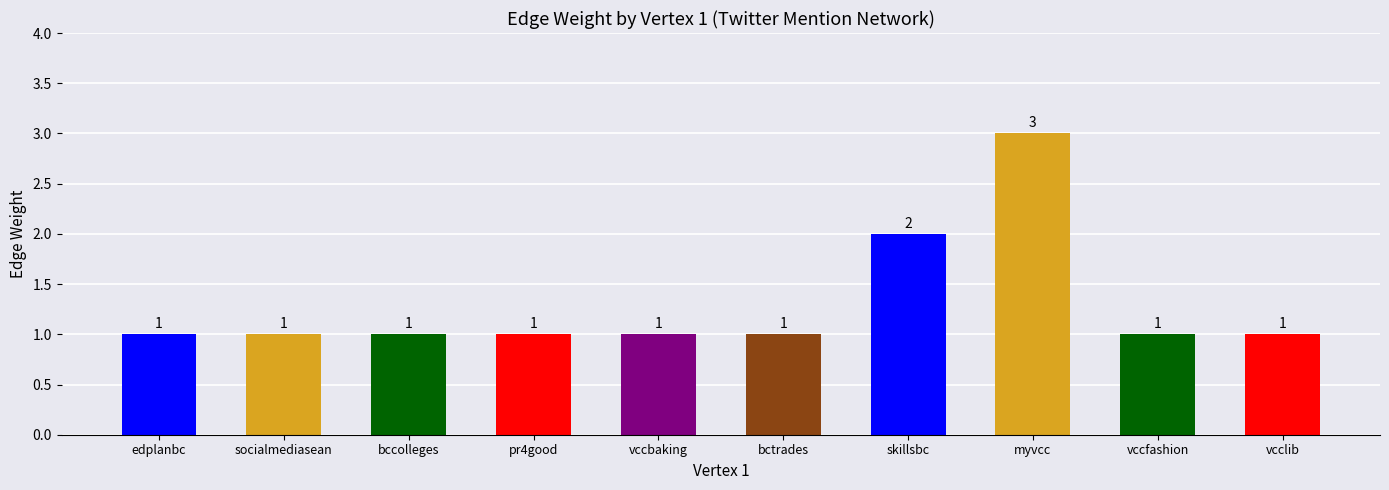

What is the change in value from edplanbc to skillsbc?

+1